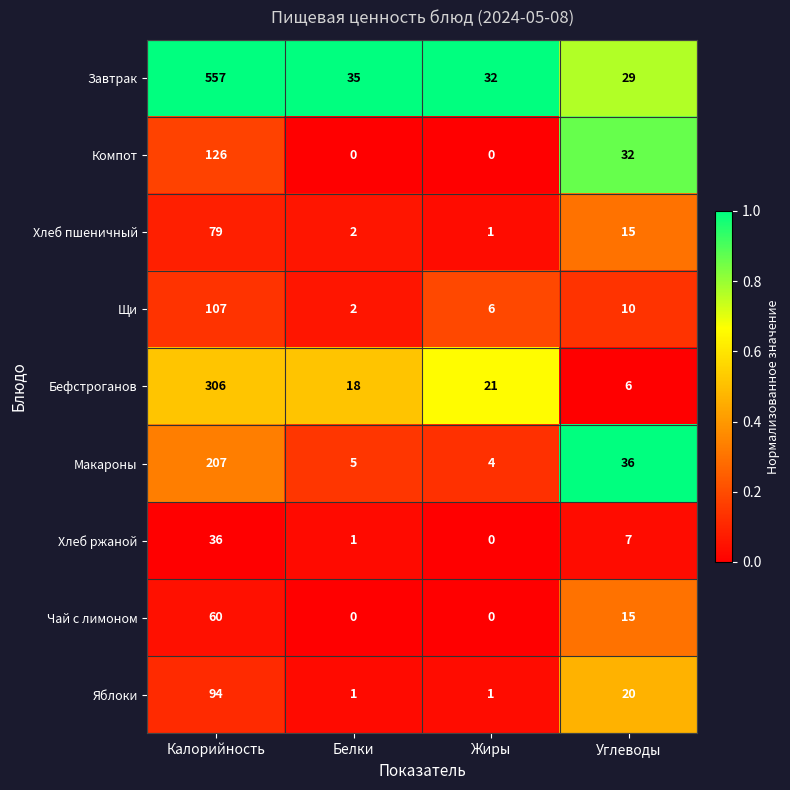

At which label does Чай с лимоном reach its peak?

Калорийность